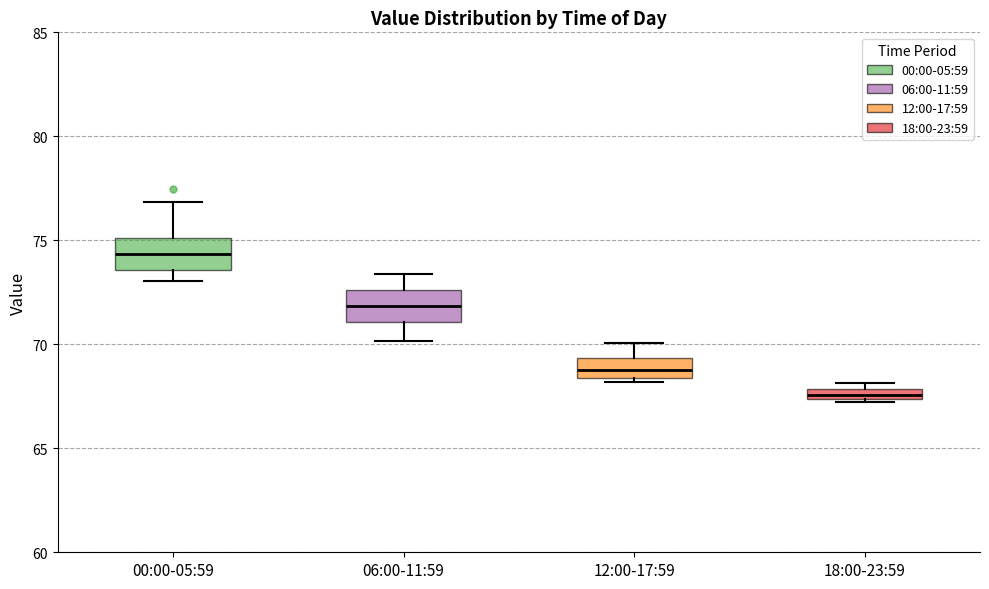

Where is the upper edge of the box for 06:00-11:59 on the y-axis? The values are not printed on the chart, so give them approximately, as read against the axis.

72.5